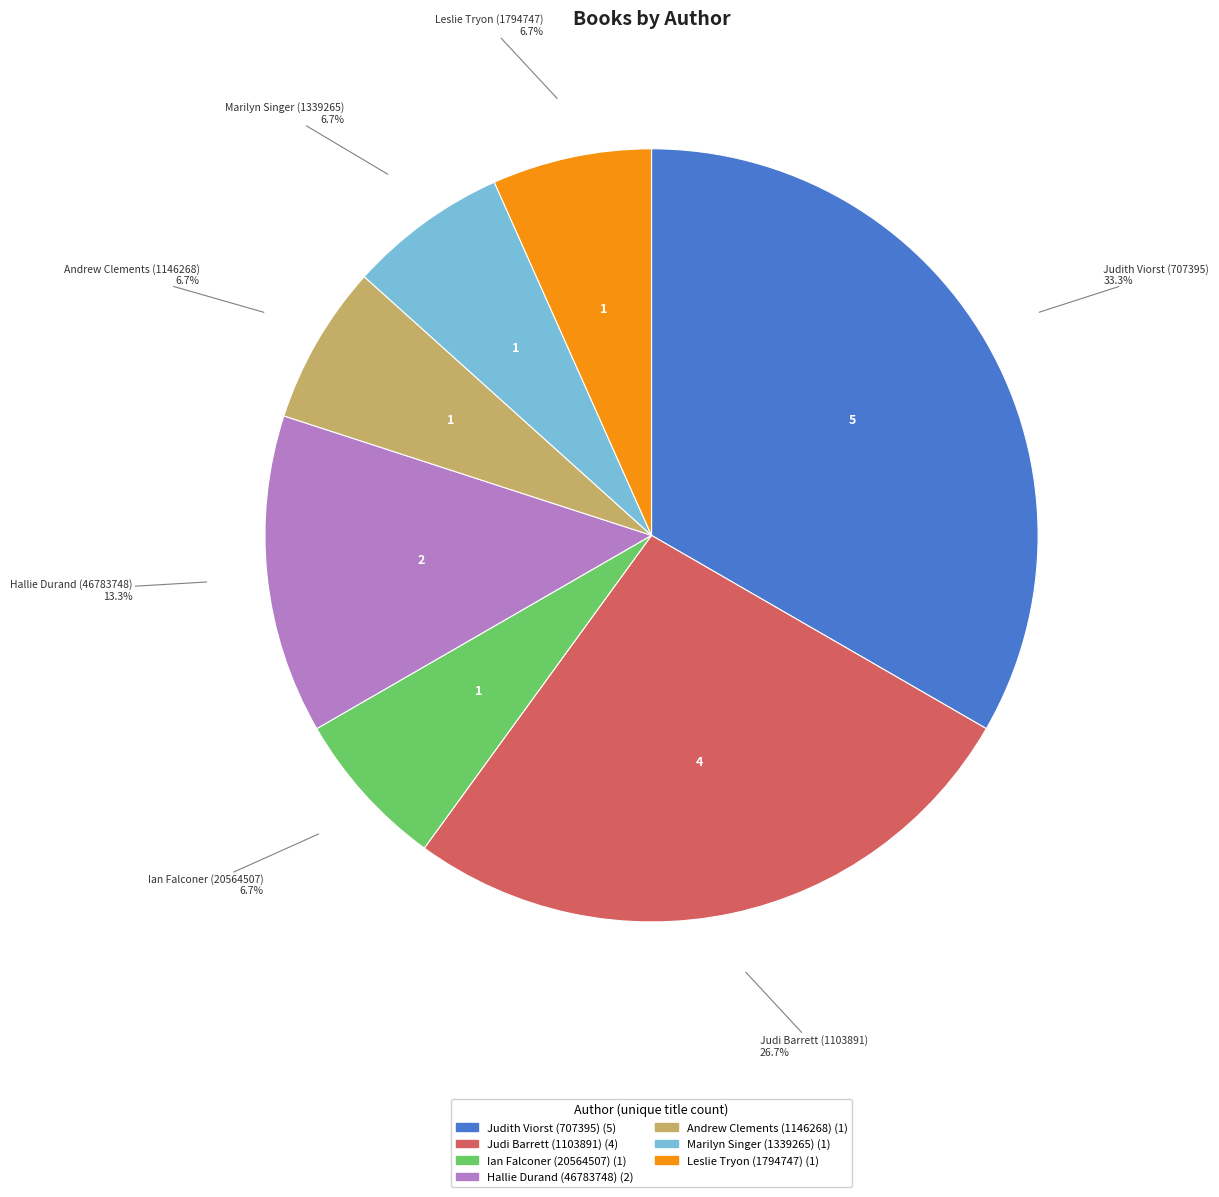

Count the number of slices in the pie.

7